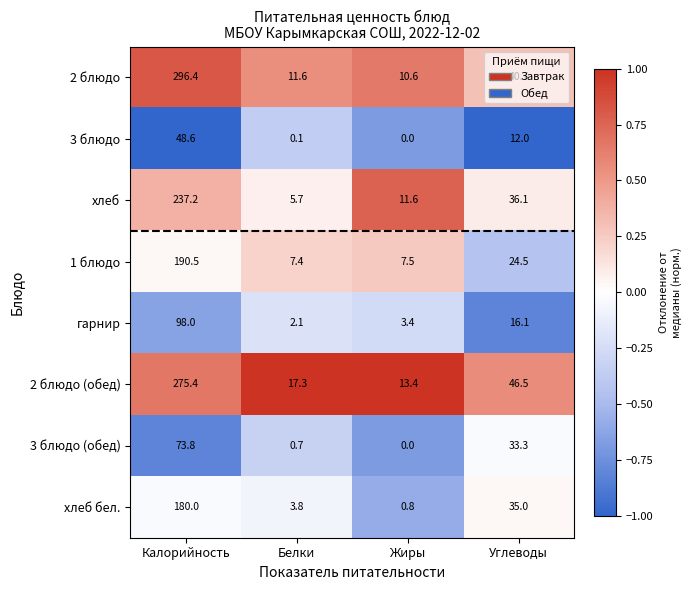

Rank the categories by хлеб бел. value from lowest to highest.

Жиры, Белки, Углеводы, Калорийность